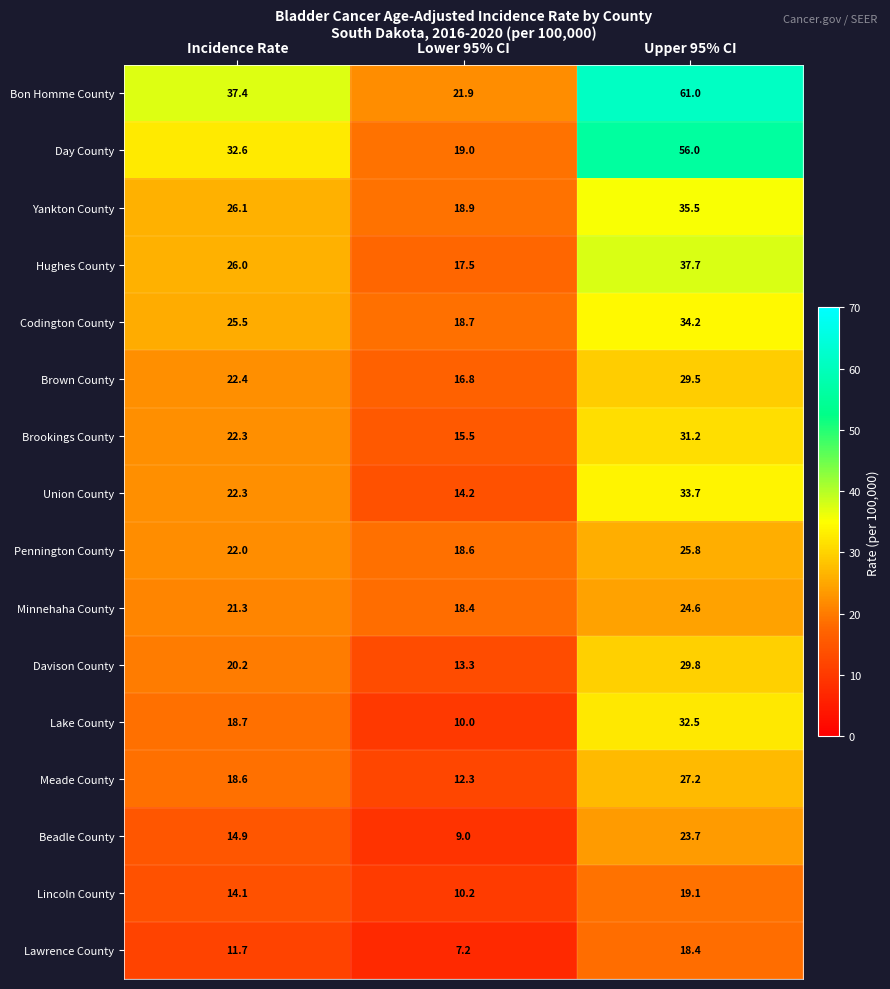

What is the sum of the Yankton County values at Incidence Rate and Upper 95% CI?

61.6